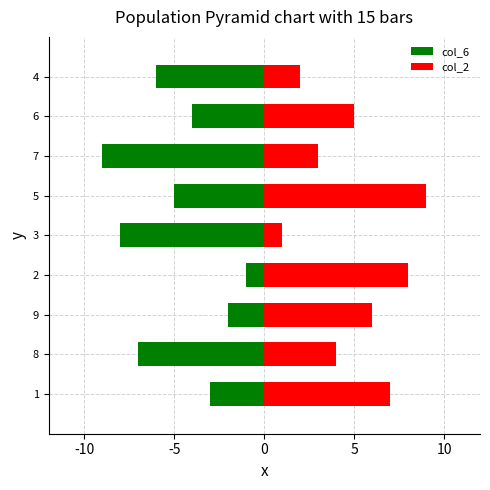

What is the maximum value for col_2?

9